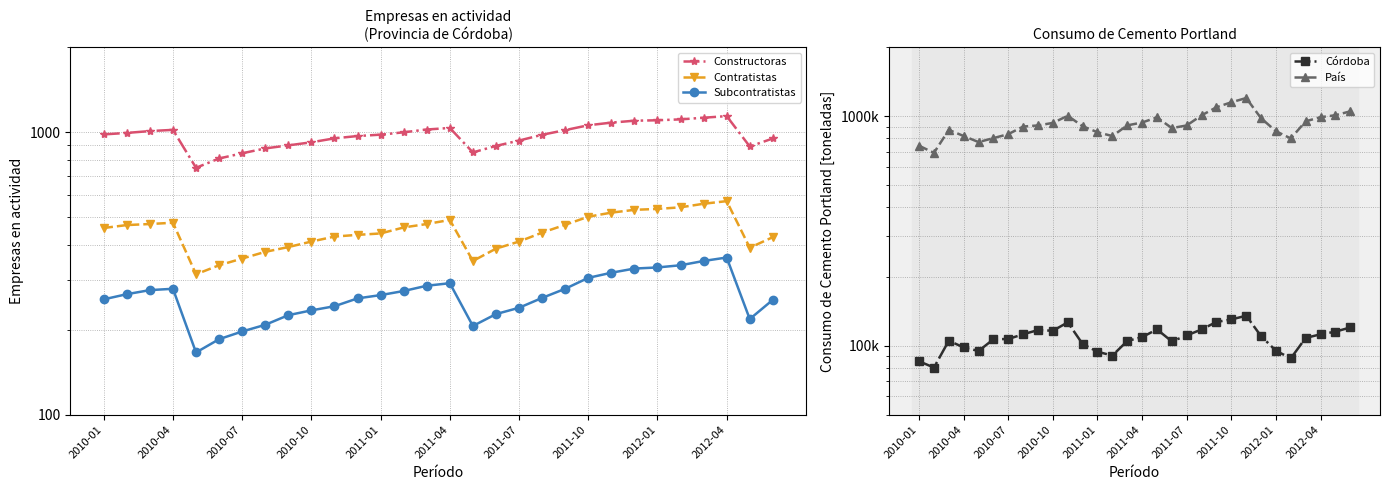

How many lines are shown in the chart?

5